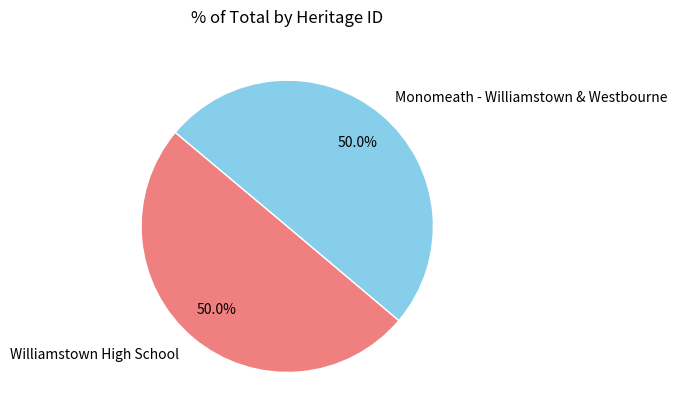

How many segments does this pie chart have?

2